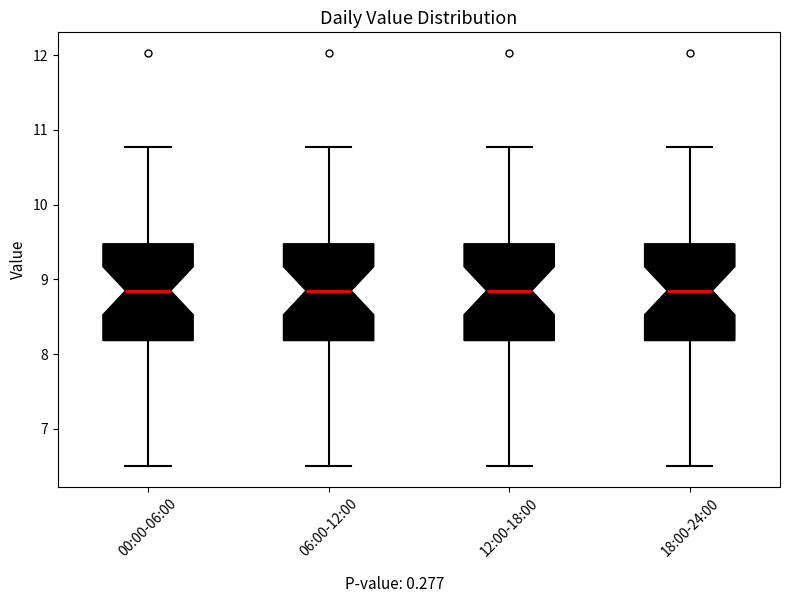

Where is the lower edge of the box for 12:00-18:00 on the y-axis? The values are not printed on the chart, so give them approximately, as read against the axis.

8.2